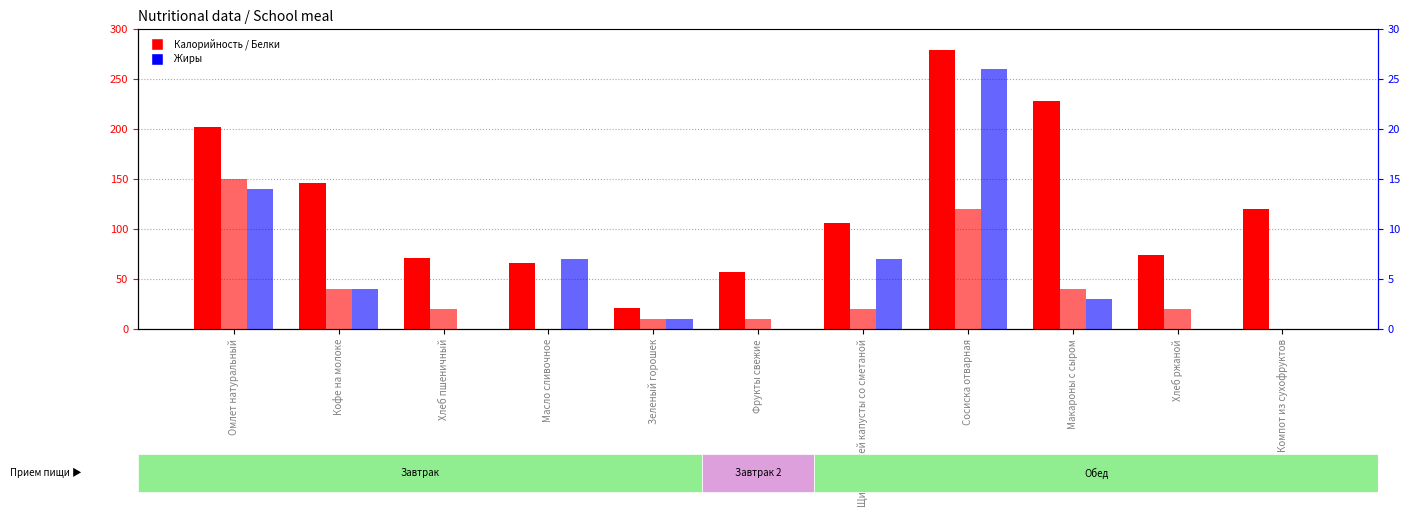

Reading left to right, extract all data points from this chart.

Калорийность: Омлет натуральный=202	Кофе на молоке=146	Хлеб пшеничный=71	Масло сливочное=66	Зеленый горошек=21	Фрукты свежие=57	Щи из свежей капусты со сметаной=106	Сосиска отварная=279	Макароны с сыром=228	Хлеб ржаной=74	Компот из сухофруктов=120
Белки: Омлет натуральный=15	Кофе на молоке=4	Хлеб пшеничный=2	Масло сливочное=0	Зеленый горошек=1	Фрукты свежие=1	Щи из свежей капусты со сметаной=2	Сосиска отварная=12	Макароны с сыром=4	Хлеб ржаной=2	Компот из сухофруктов=0
Жиры: Омлет натуральный=14	Кофе на молоке=4	Хлеб пшеничный=0	Масло сливочное=7	Зеленый горошек=1	Фрукты свежие=0	Щи из свежей капусты со сметаной=7	Сосиска отварная=26	Макароны с сыром=3	Хлеб ржаной=0	Компот из сухофруктов=0